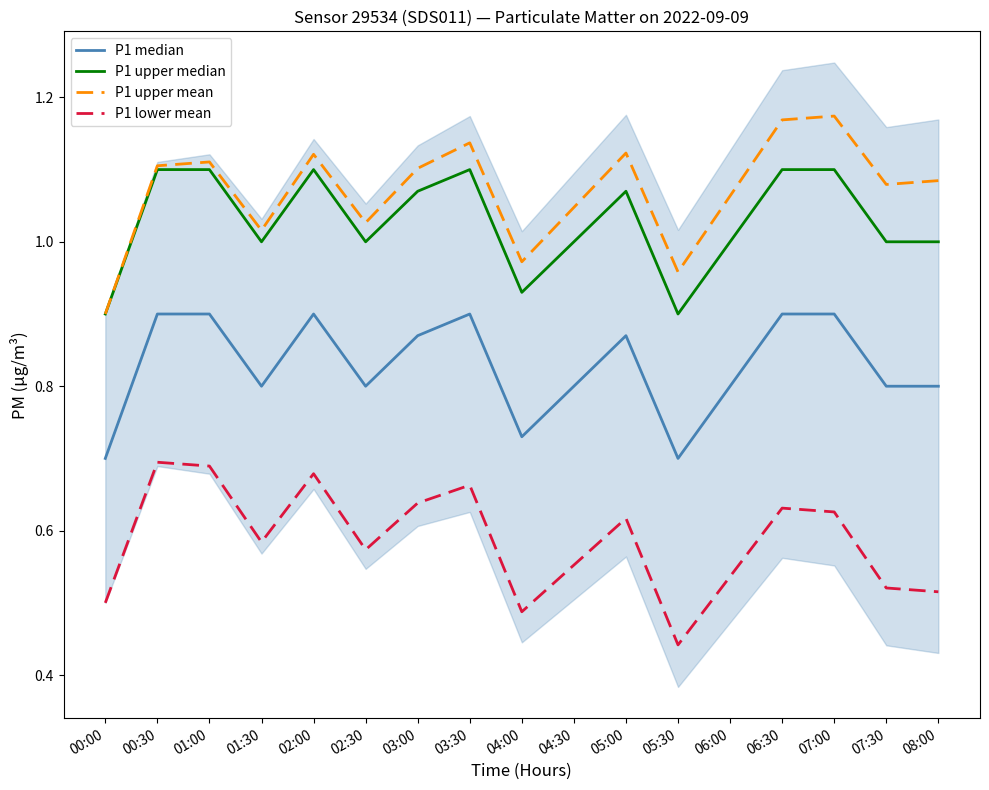

True or false: P1 median and P1 lower mean intersect in this chart.

False